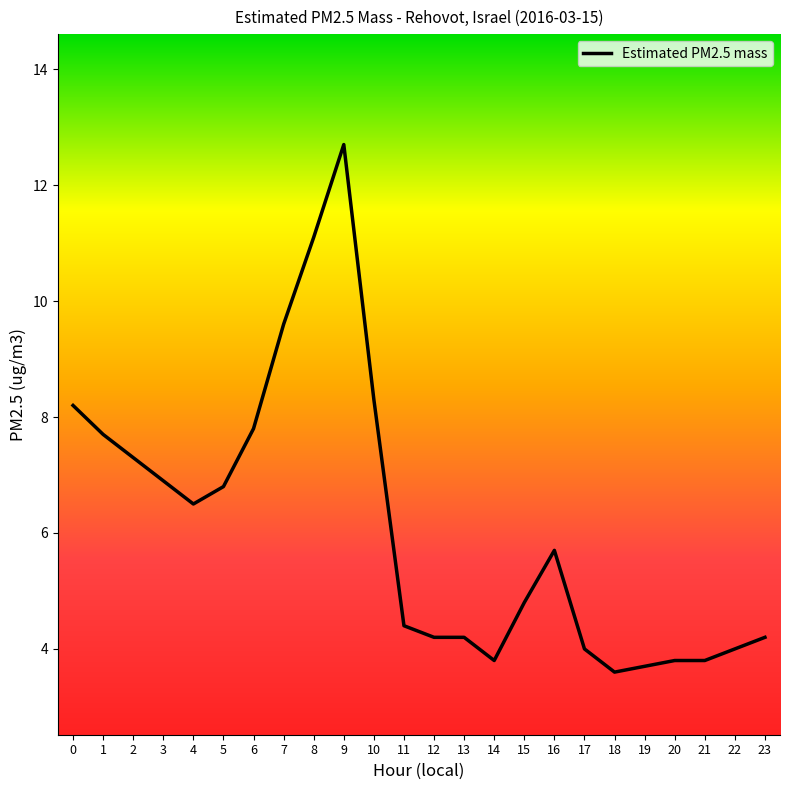

What is the minimum value shown in the chart?

3.6